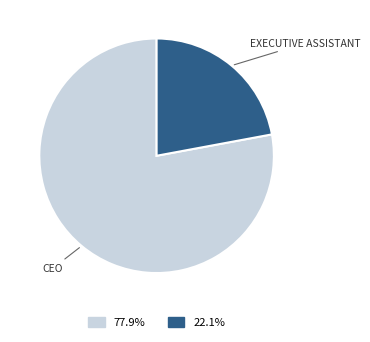

Is there a majority slice in this chart?

Yes